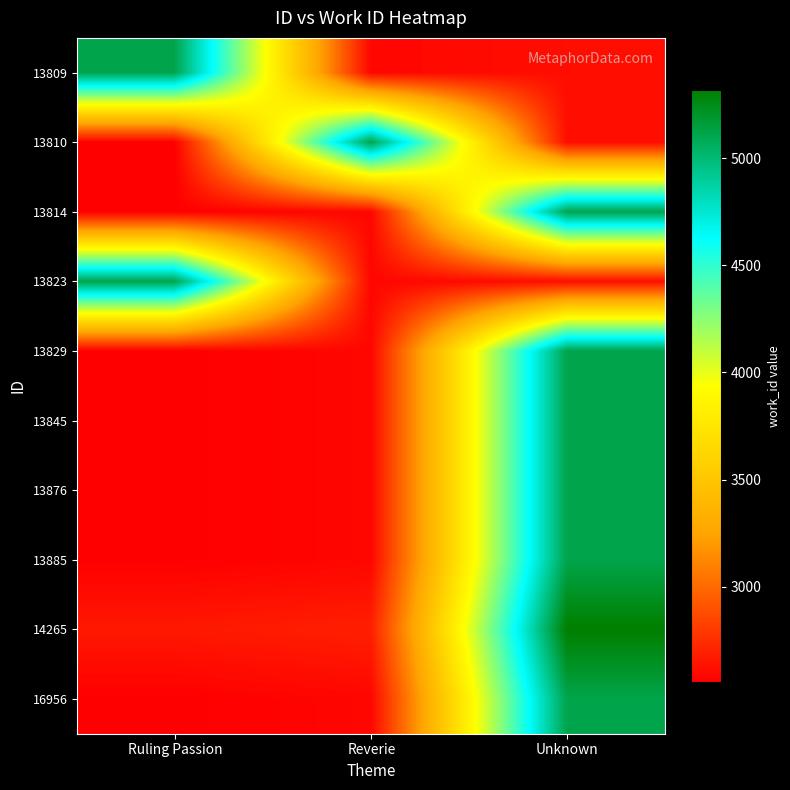

Rank the series by their maximum value, from highest to lowest.

14265, 13809, 13810, 13814, 13823, 13829, 13845, 13876, 13885, 16956